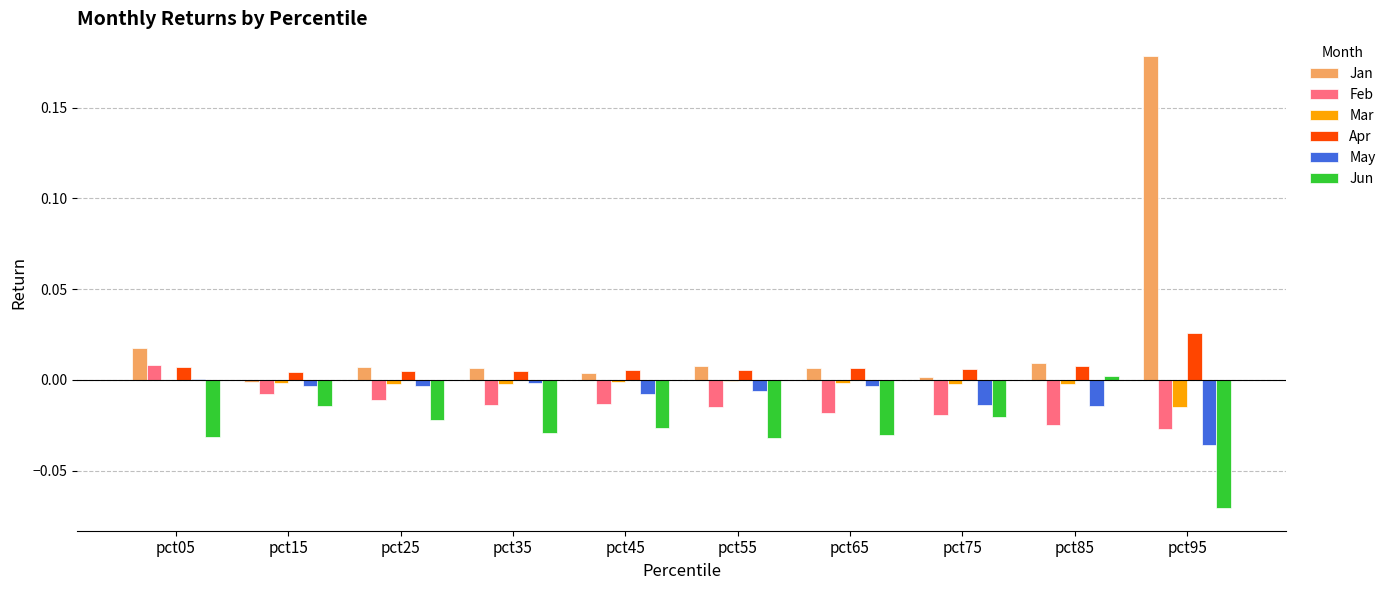

The value of Jun at pct25 is -0.0. True or false?

True